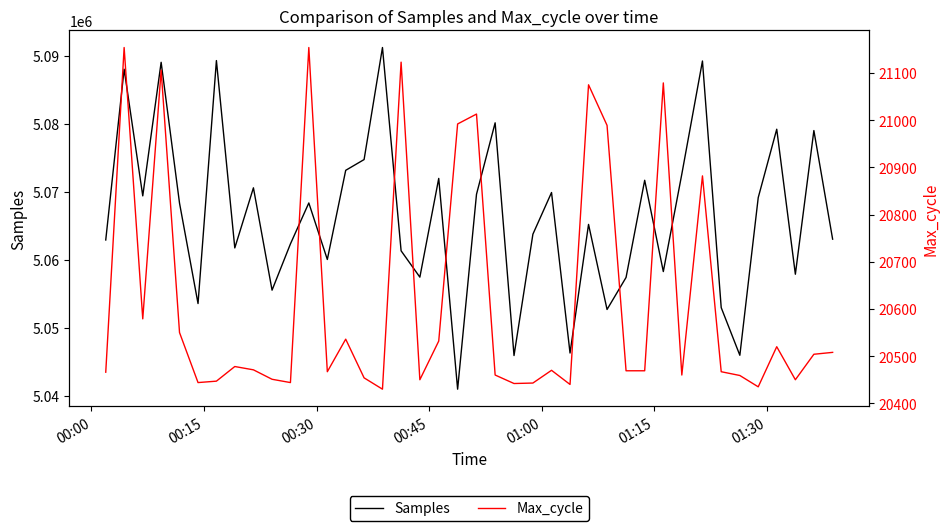

Rank the series by their average value, from highest to lowest.

Samples, Max_cycle